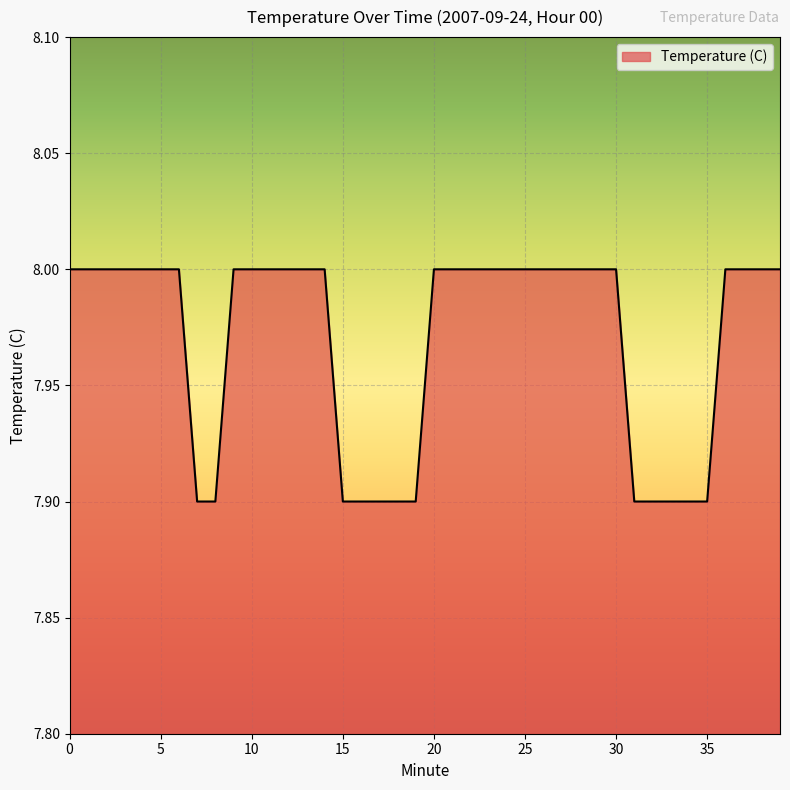

What is the difference between the maximum and minimum values?

0.1